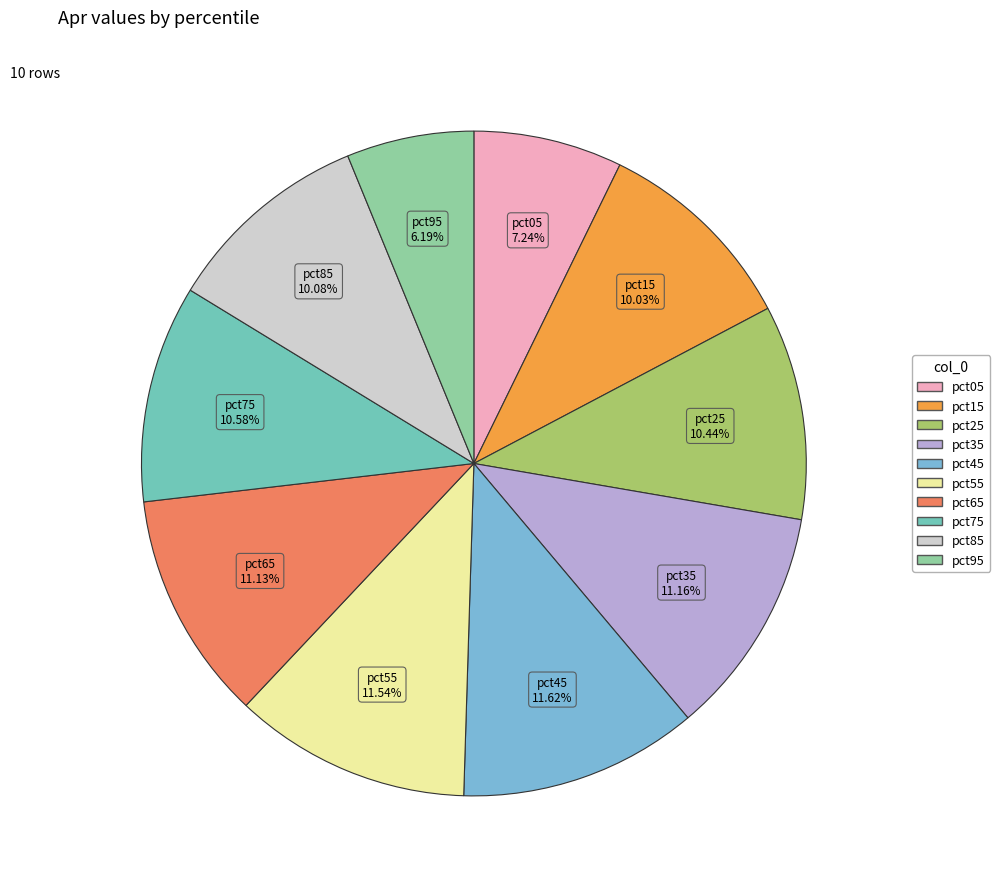

What percentage is NOT represented by pct95?

93.8%